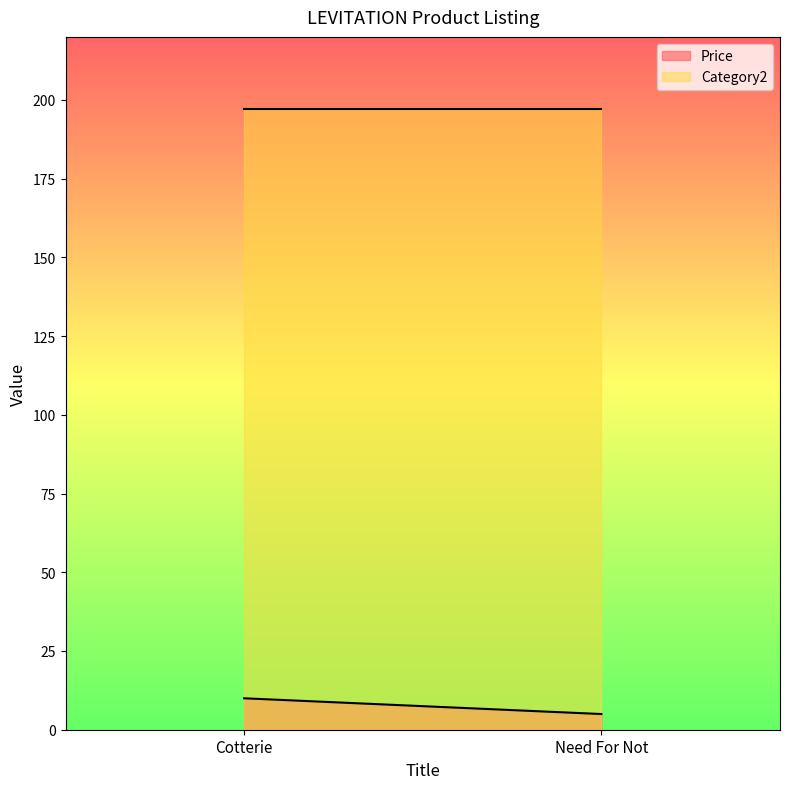

Which has a higher value, Cotterie or Need For Not?

Cotterie